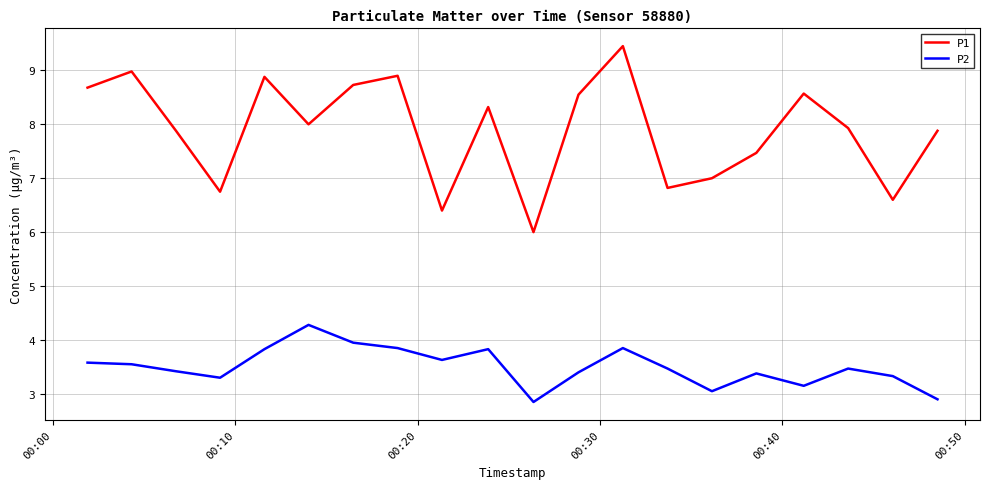

Which series has the largest total across all categories?

P1